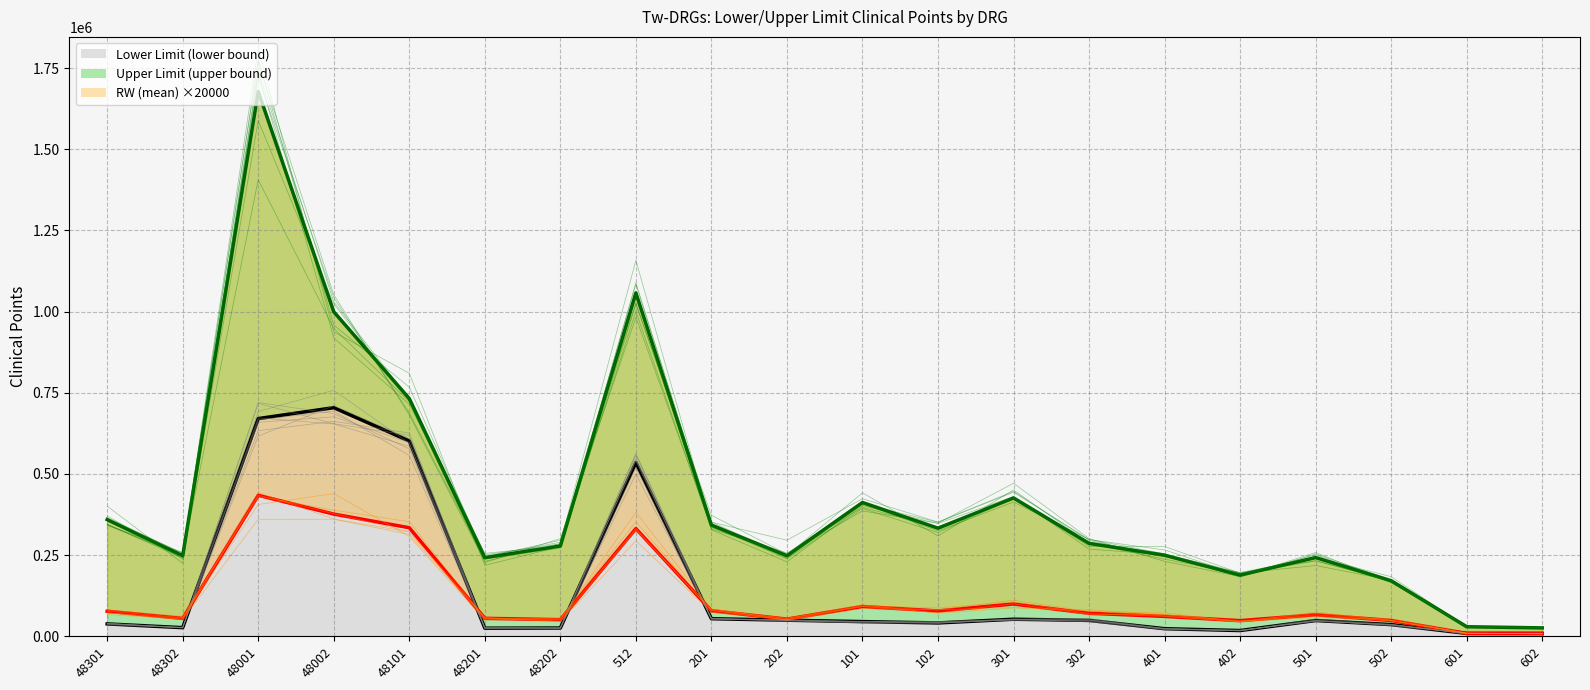

In Lower Limit (lower bound), how many points are higher than both neighbors (excluding endpoints)?

4